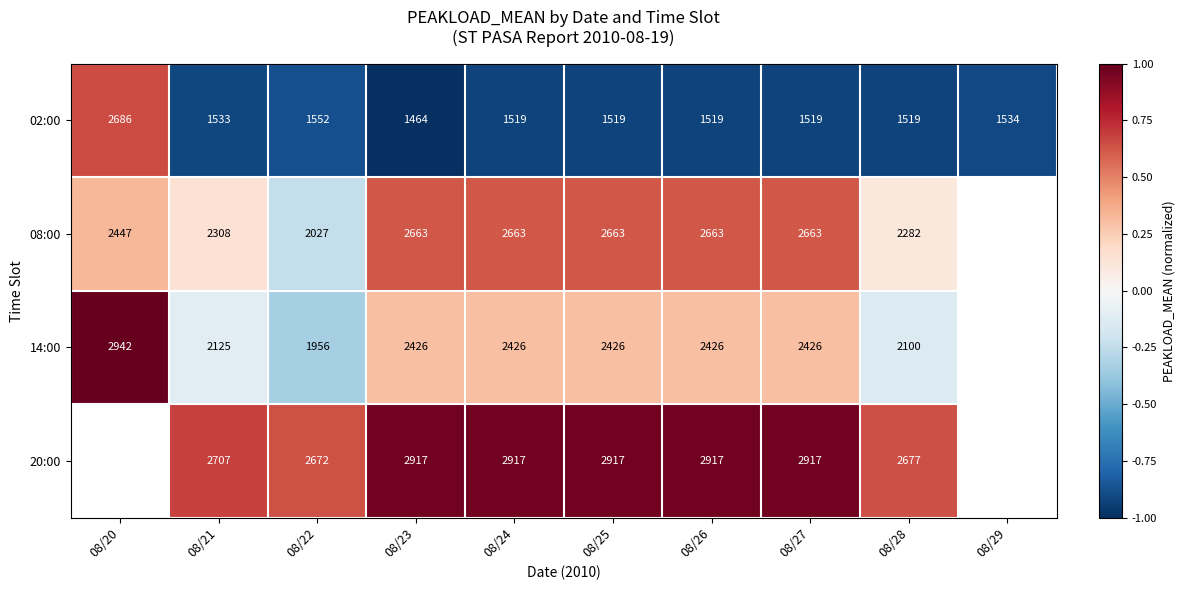

Between 08/21 and 08/25, which is larger?

08/21